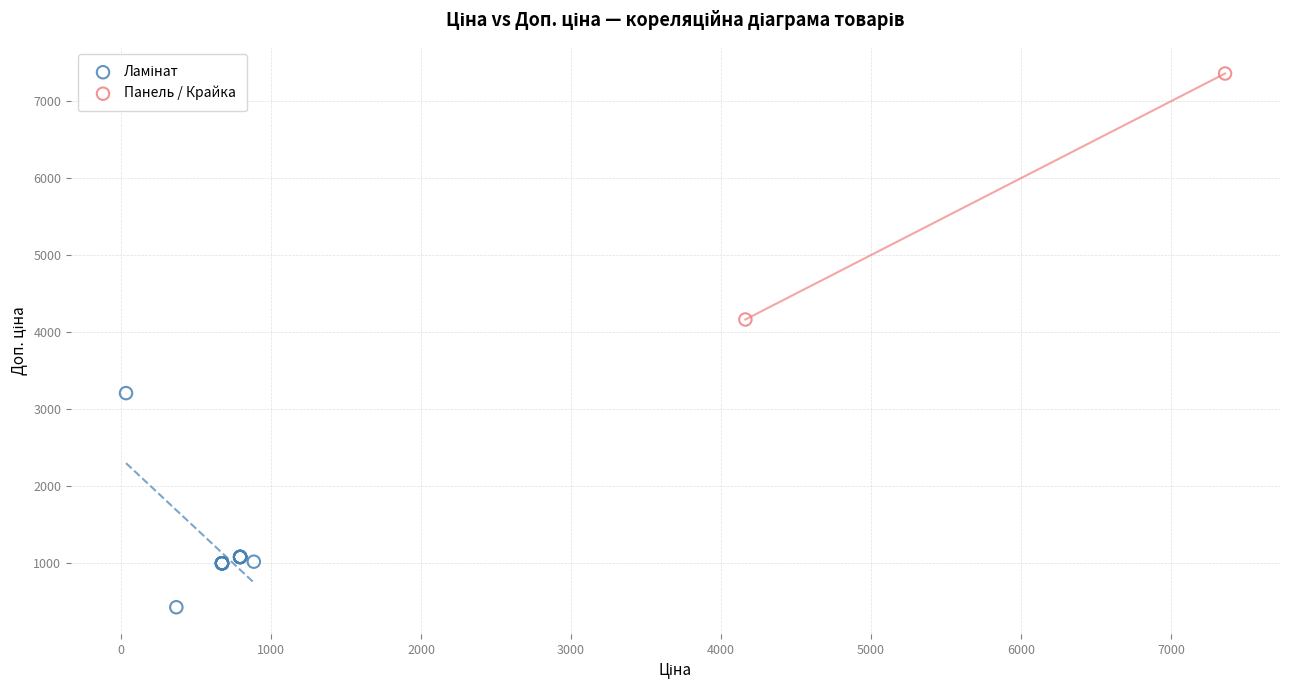

Which series has the largest Y range (max minus min)?

Панель / Крайка